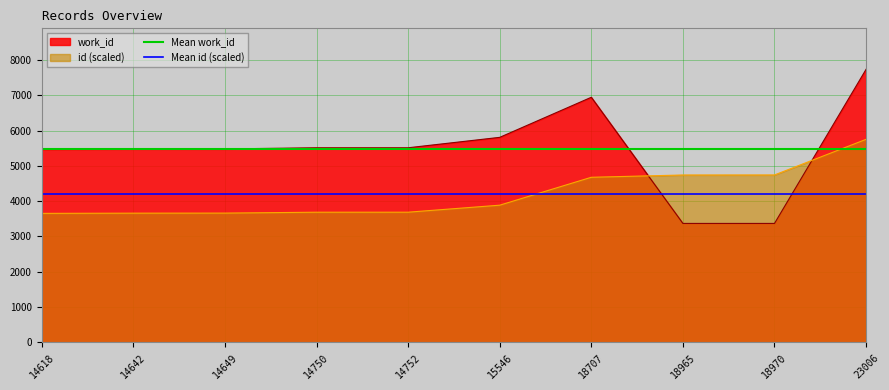

What is the lowest value of the Mean id (scaled) series?

4215.1